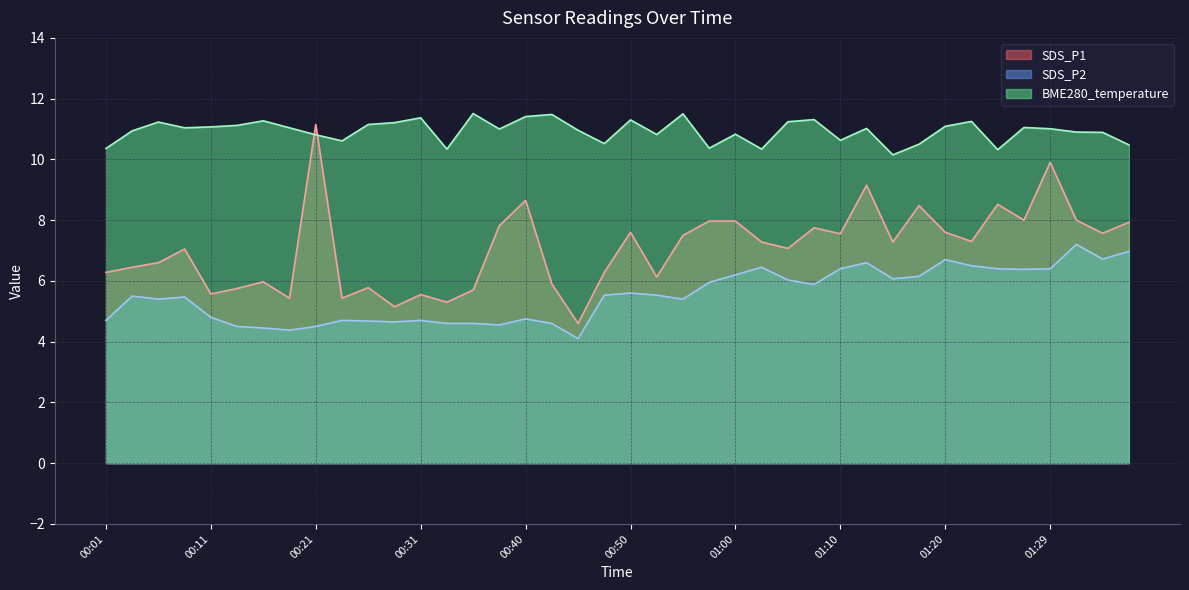

What is the value of the SDS_P1 point at the 4th from the left?

7.0